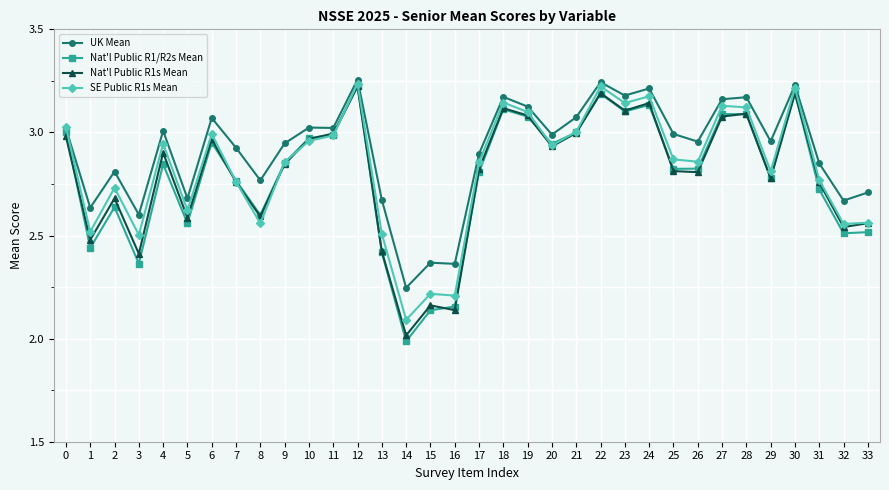

Which series has the largest range (max minus min)?

Nat'l Public R1/R2s Mean